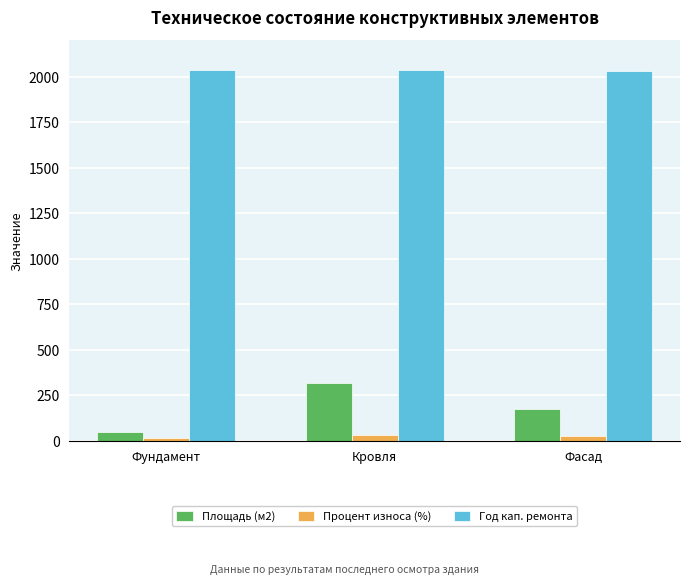

What is the highest value of the Год кап. ремонта series?

2038